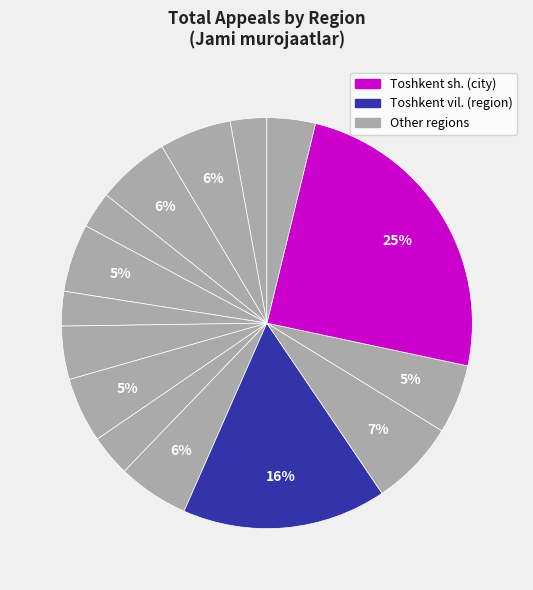

How many slices are in this pie chart?

15